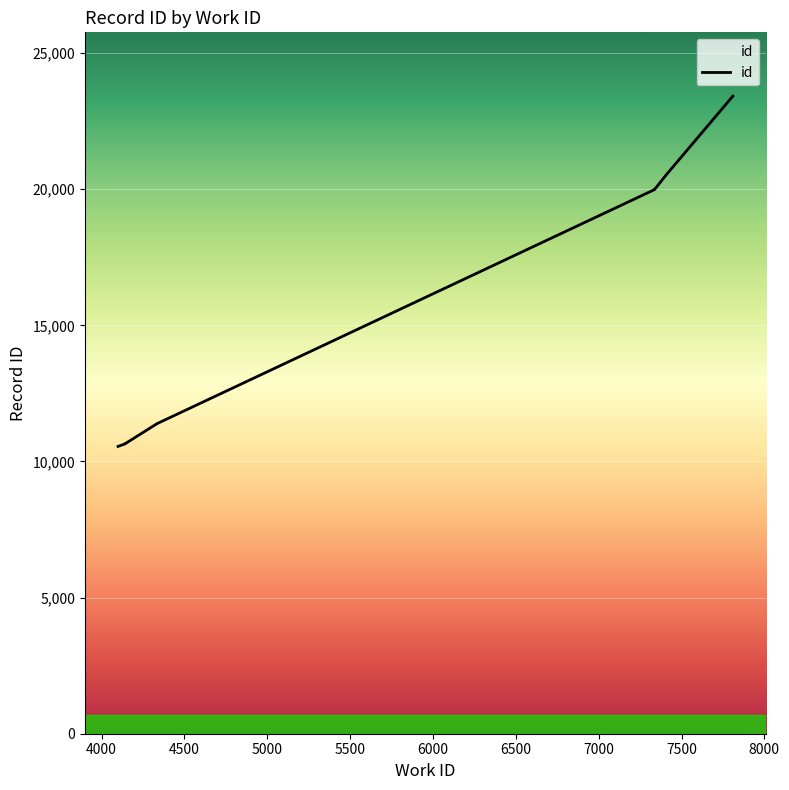

What is the difference between the maximum and second lowest values?

12774